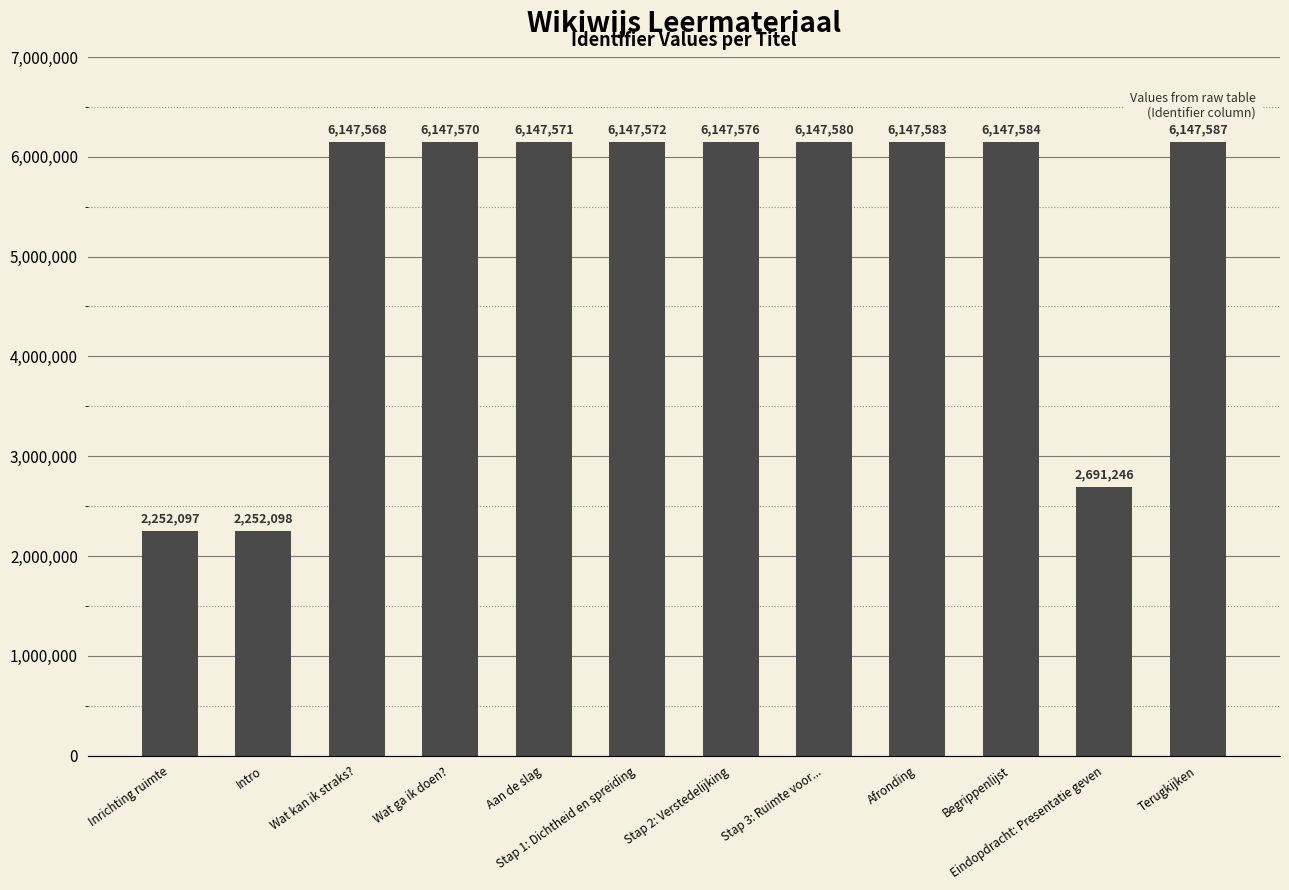

Does the chart contain stacked bars?

No